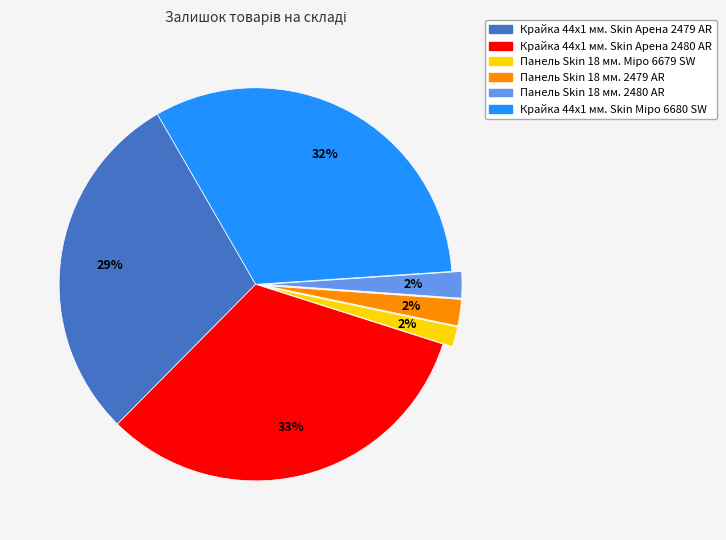

What percentage is the Крайка 44x1 мм. Skin Арена 2480 AR slice, to the nearest percent?

33%